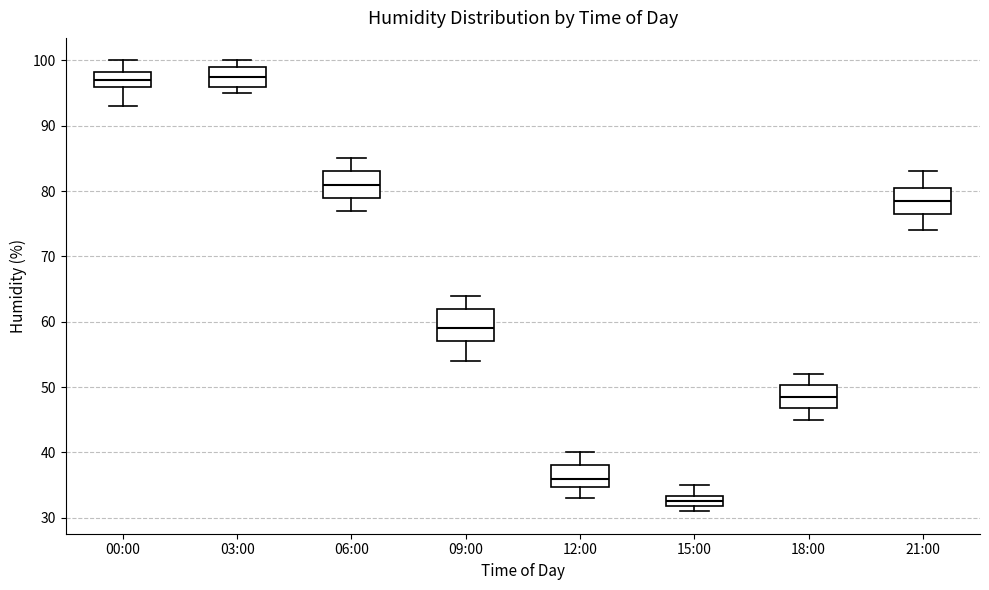

Where does the upper whisker of the box for 15:00 end on the y-axis? The values are not printed on the chart, so give them approximately, as read against the axis.

35